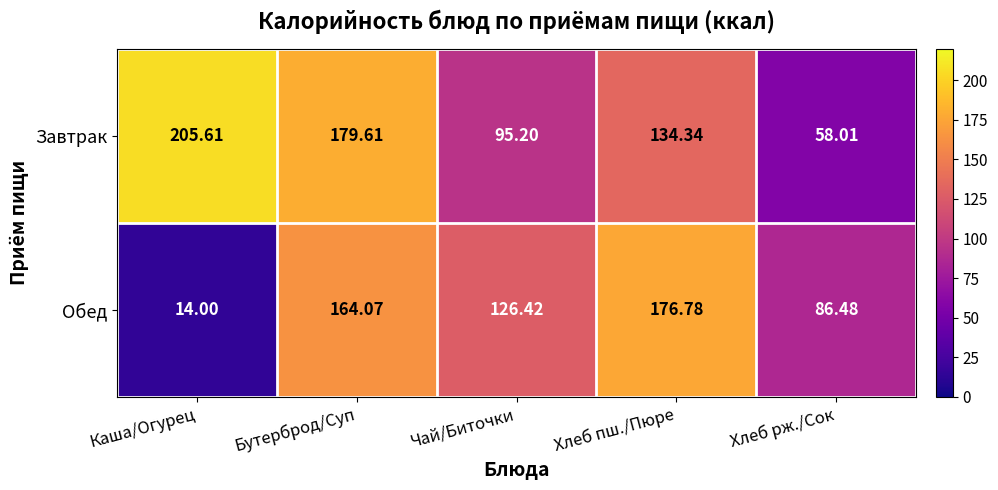

Rank the series by their average value, from lowest to highest.

Обед, Завтрак